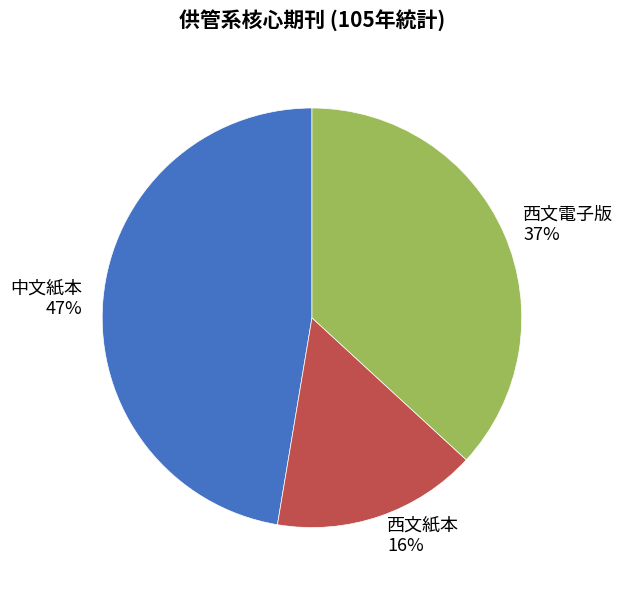

How many segments does this pie chart have?

3